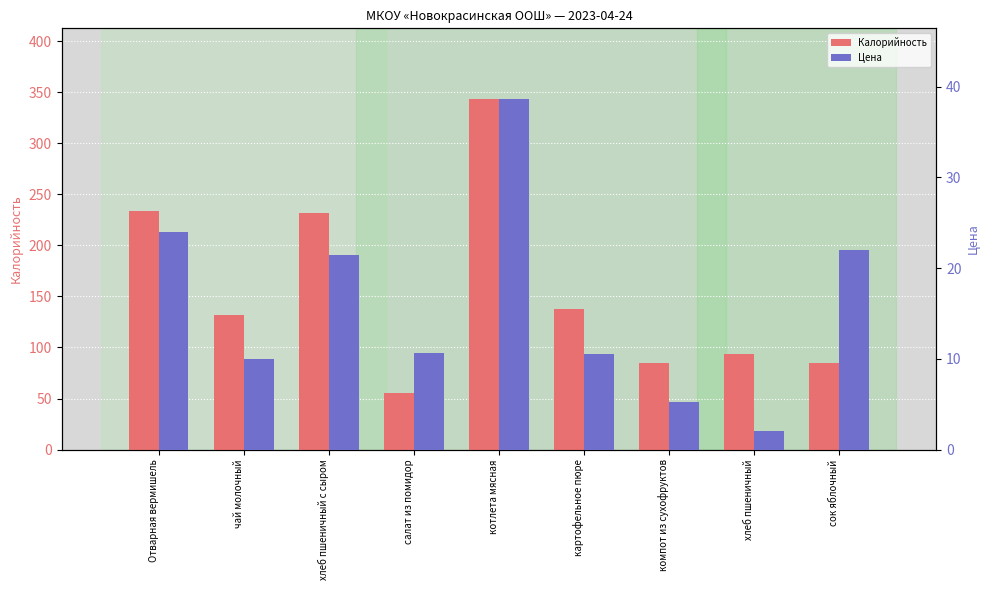

What is the value of the Калорийность bar at the 3rd from the left?

232.0